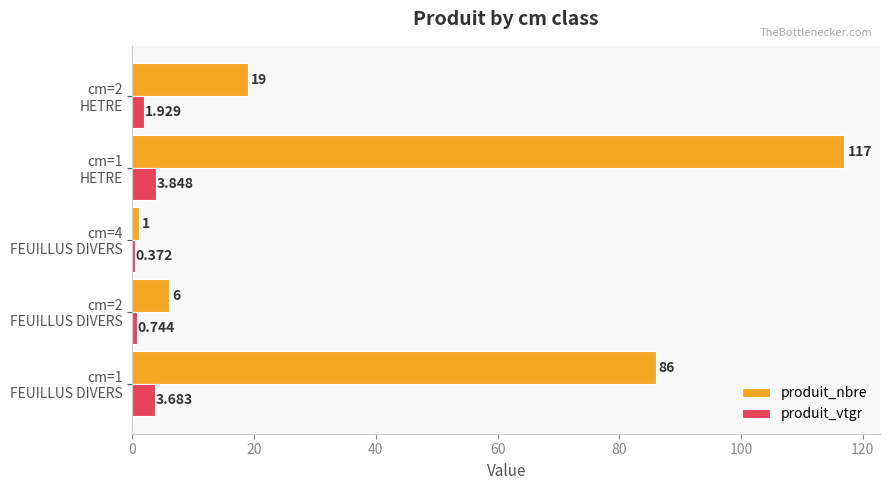

What is the average value of the produit_vtgr series?

2.1